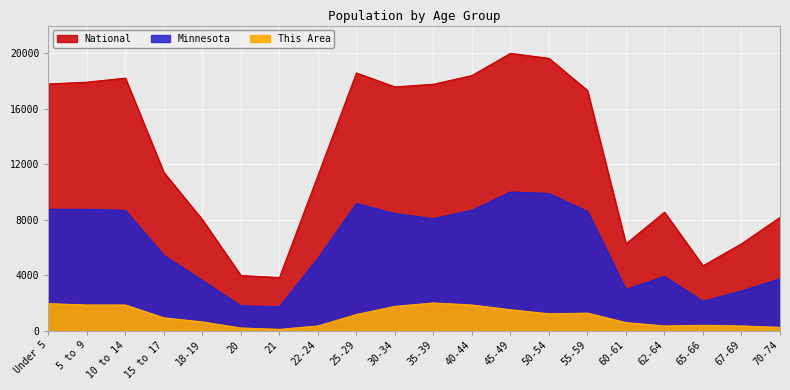

True or false: This Area and Minnesota intersect in this chart.

False